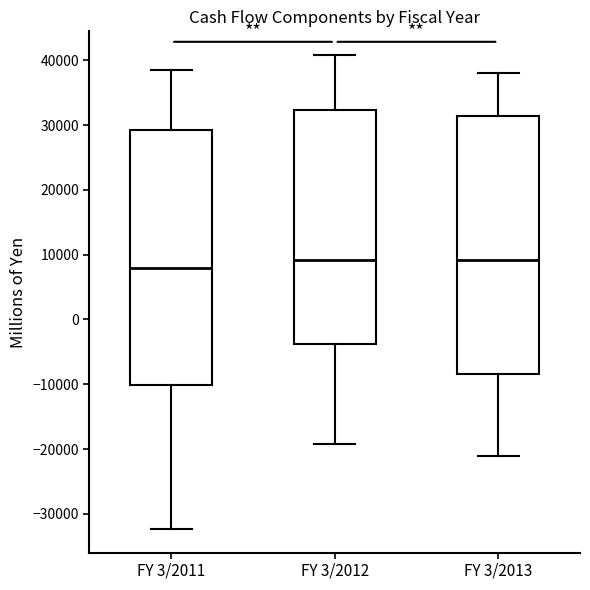

Reading left to right, transcribe this box plot: for each box, give where its median line is, the range the box spans, and where its two whiskers end, as read against the y-axis. The values are not printed on the chart, so give them approximately, as read against the axis.

FY 3/2011: median 8000, box -10000 to 29000, whiskers -32000 to 39000
FY 3/2012: median 9000, box -4000 to 32000, whiskers -19000 to 41000
FY 3/2013: median 9000, box -8000 to 31000, whiskers -21000 to 38000